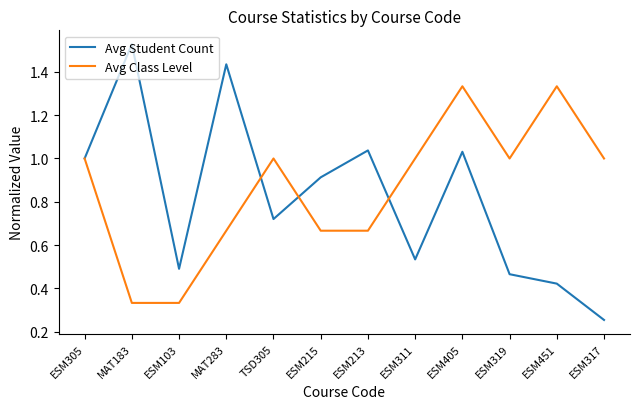

What position from the right is ESM405?

4